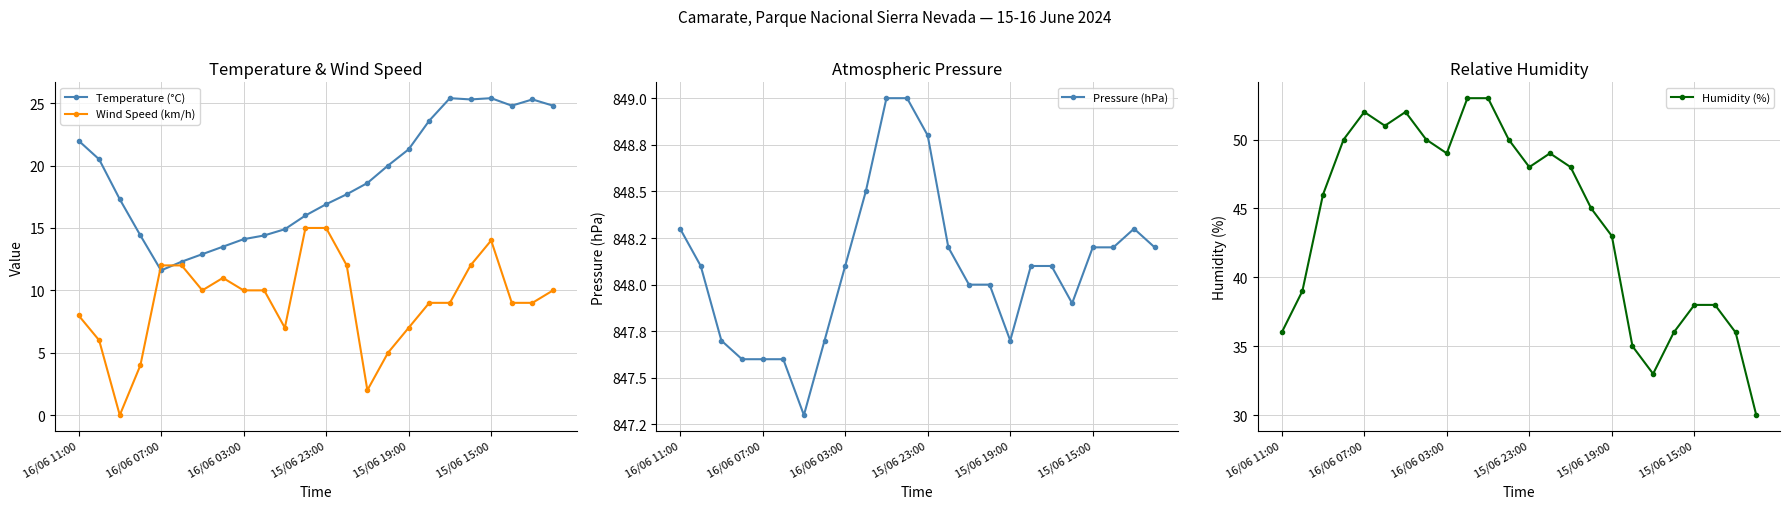

True or false: Pressure (hPa) and Wind Speed (km/h) cross at least once.

False